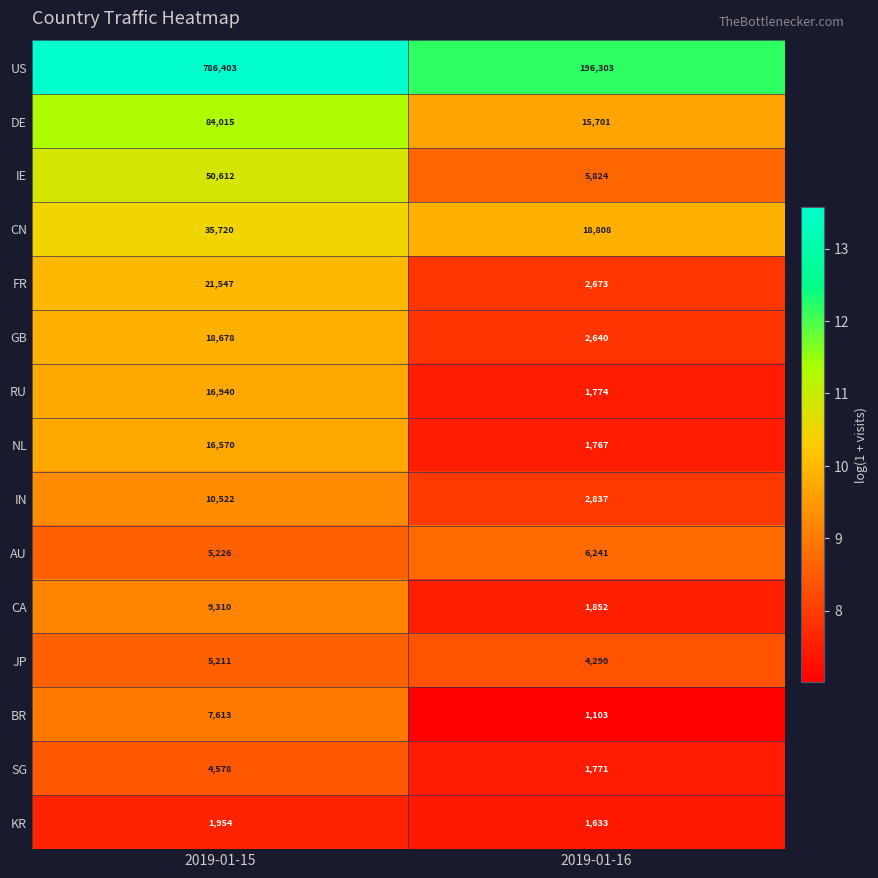

Which series changed the most between 2019-01-15 and 2019-01-16?

US